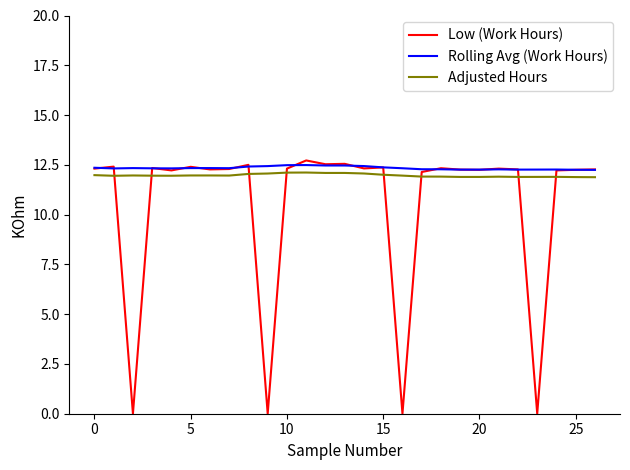

Which series has the widest spread of values?

Low (Work Hours)